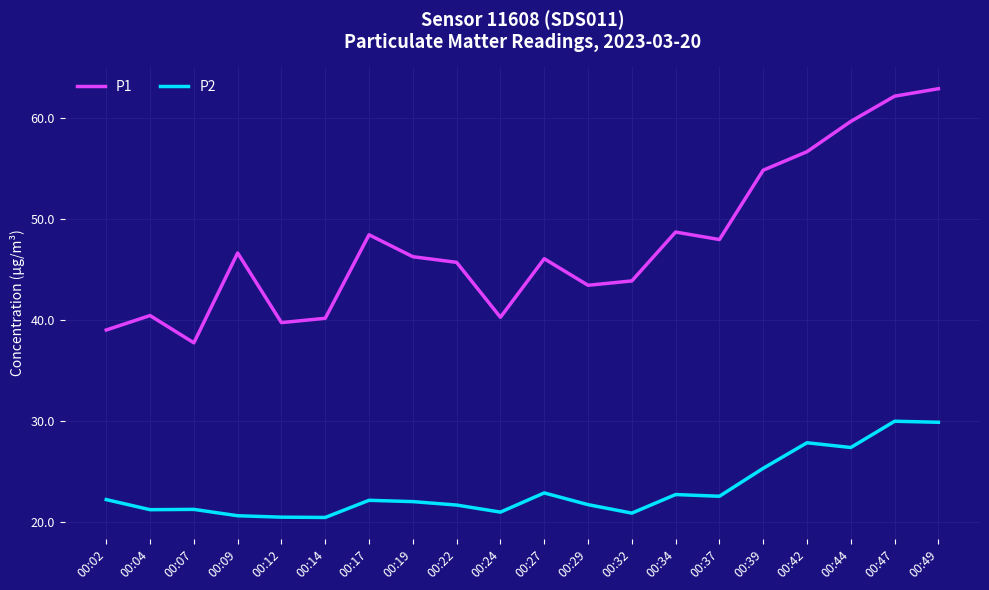

True or false: P1 and P2 intersect in this chart.

False